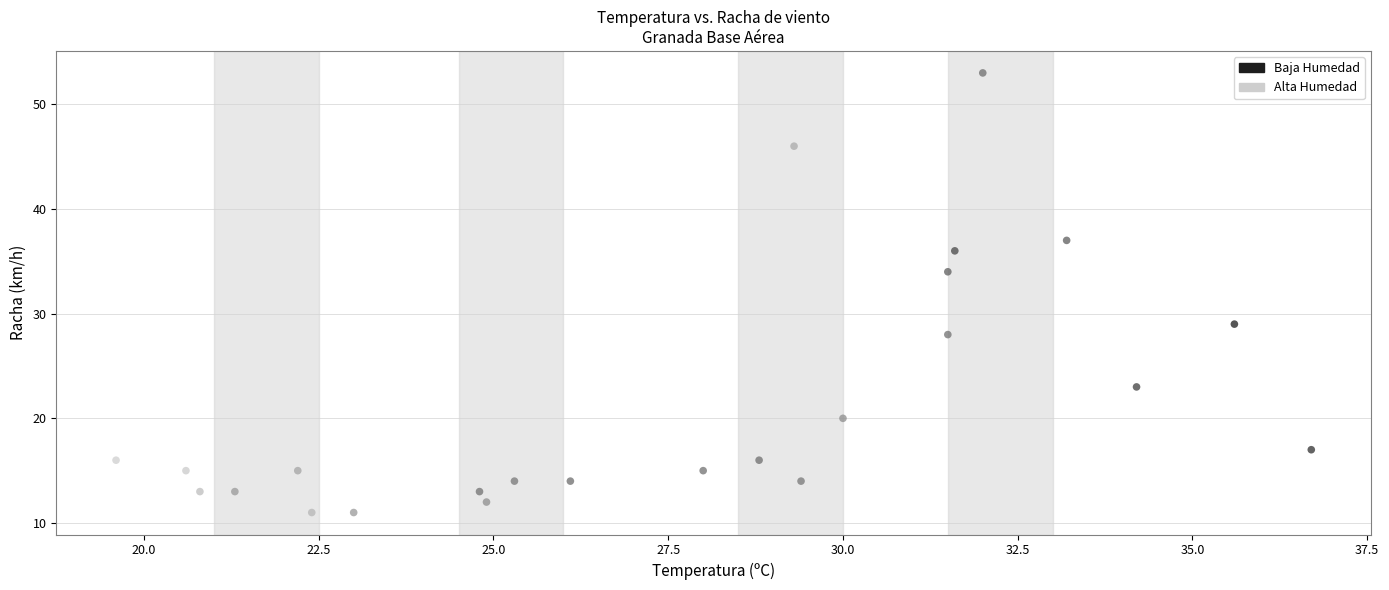

What Y value in the scatter plot is closest to 32?

34